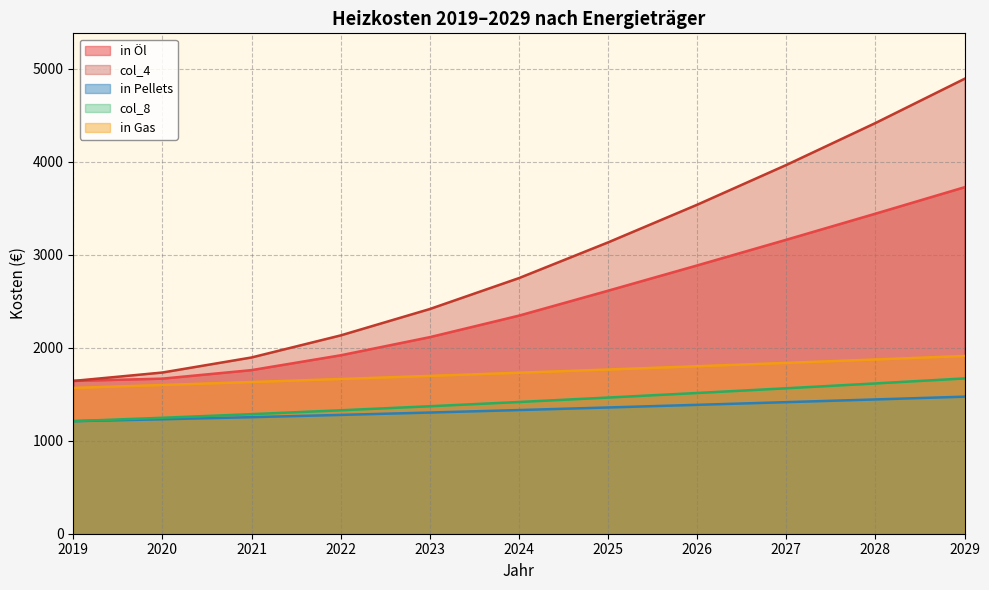

What is the minimum value for in Öl?

1642.5